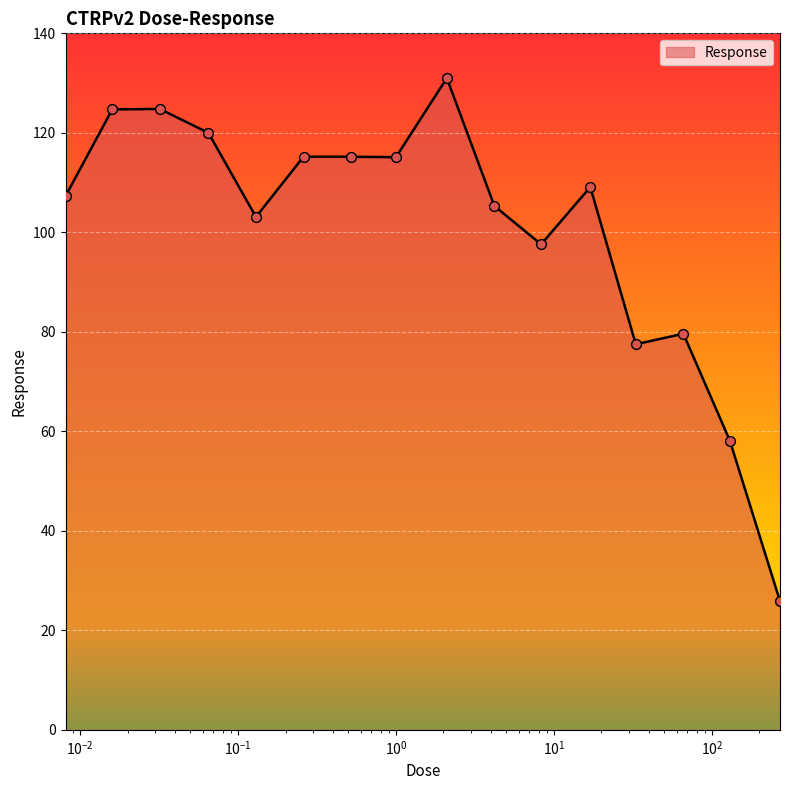

What is the minimum value shown in the chart?

25.9